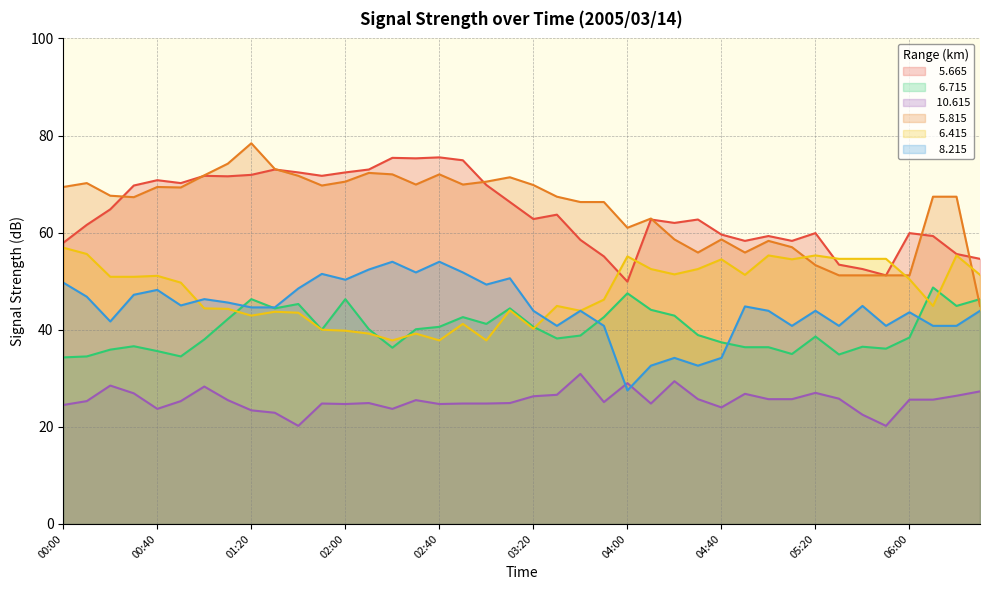

List the series in order of their peak value, lowest first.

 10.615,   6.715,   8.215,   6.415,   5.665,   5.815